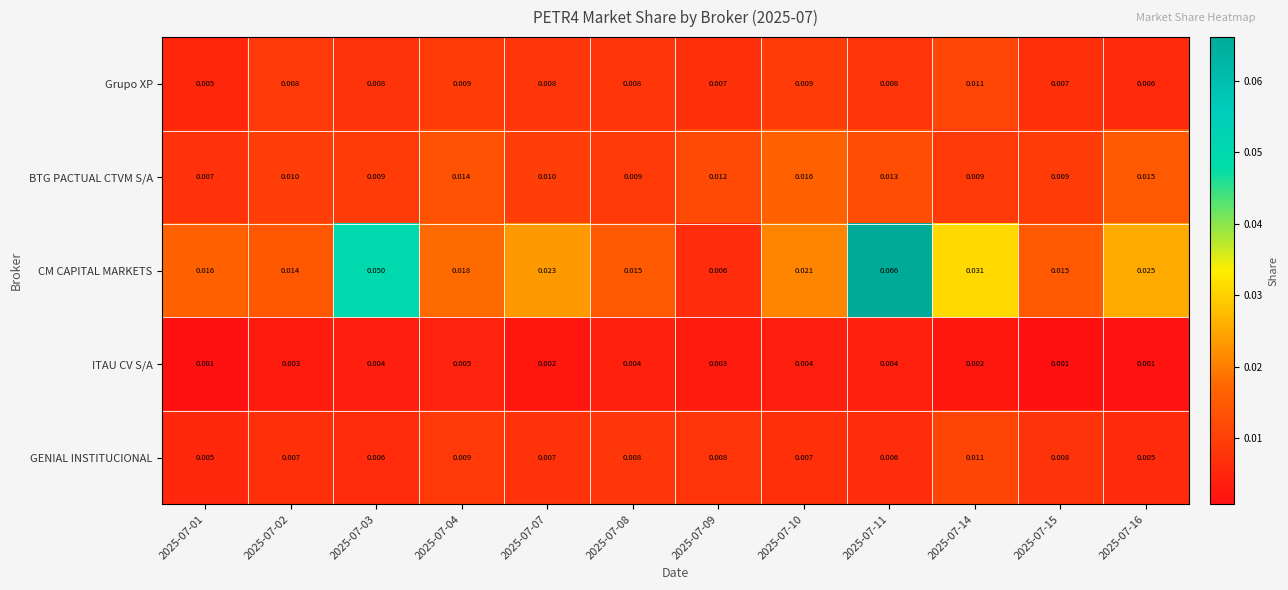

Is the value of BTG PACTUAL CTVM S/A at 2025-07-15 greater than the value of Grupo XP at 2025-07-09?

Yes